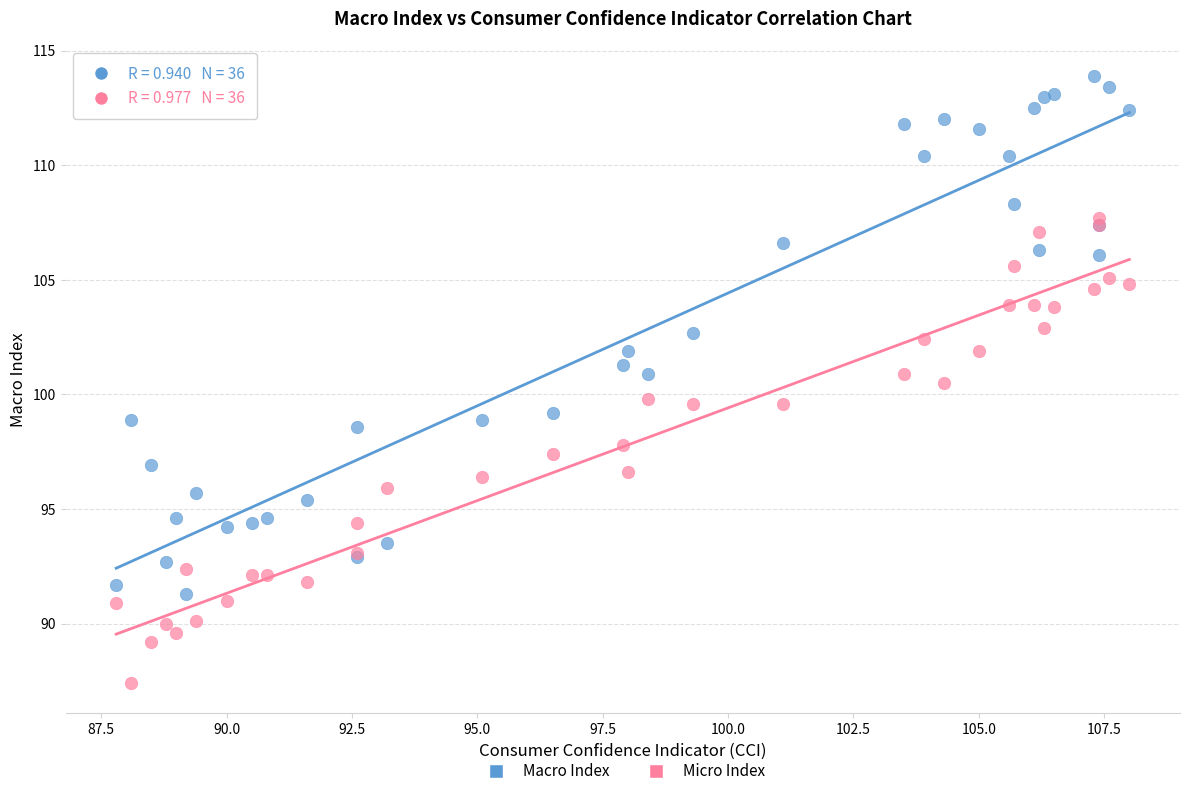

Which series contains the lowest Y value?

Micro Index